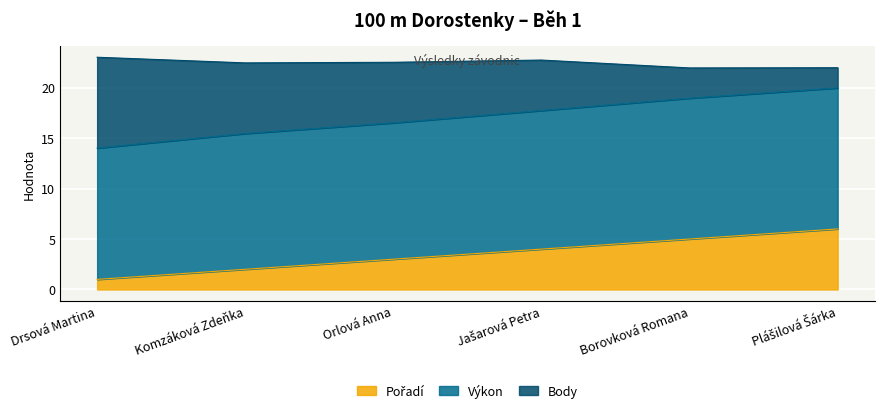

Which series has the widest spread of values?

Body